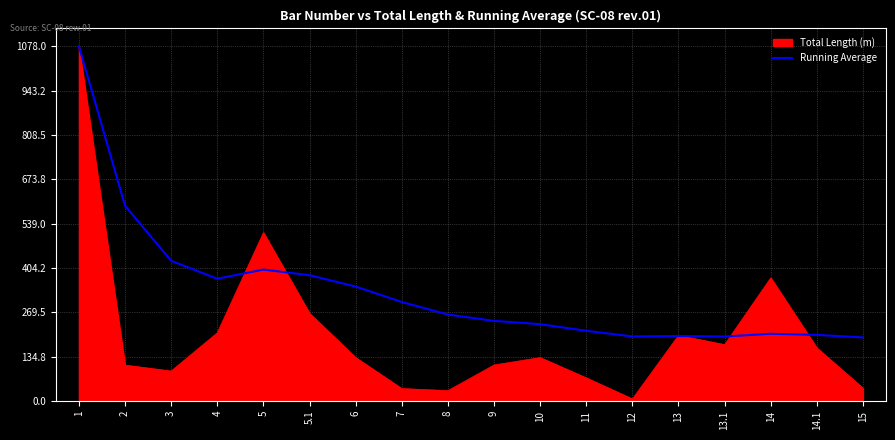

Is the value of Running Average at 9 greater than the value of Total Length (m) at 10?

Yes